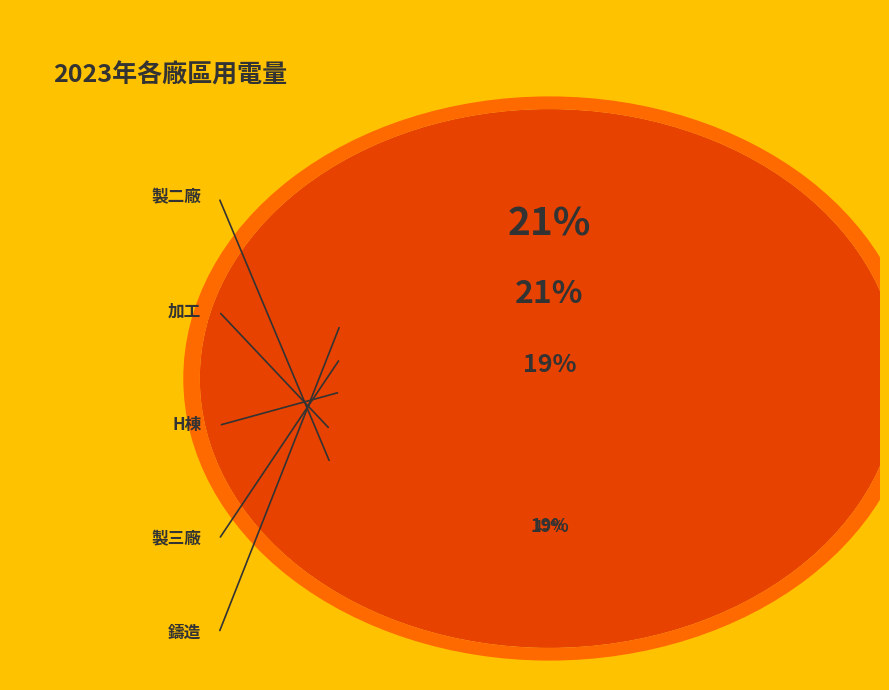

To the nearest percent, what is the difference between the largest and smallest slice percentages?

2%